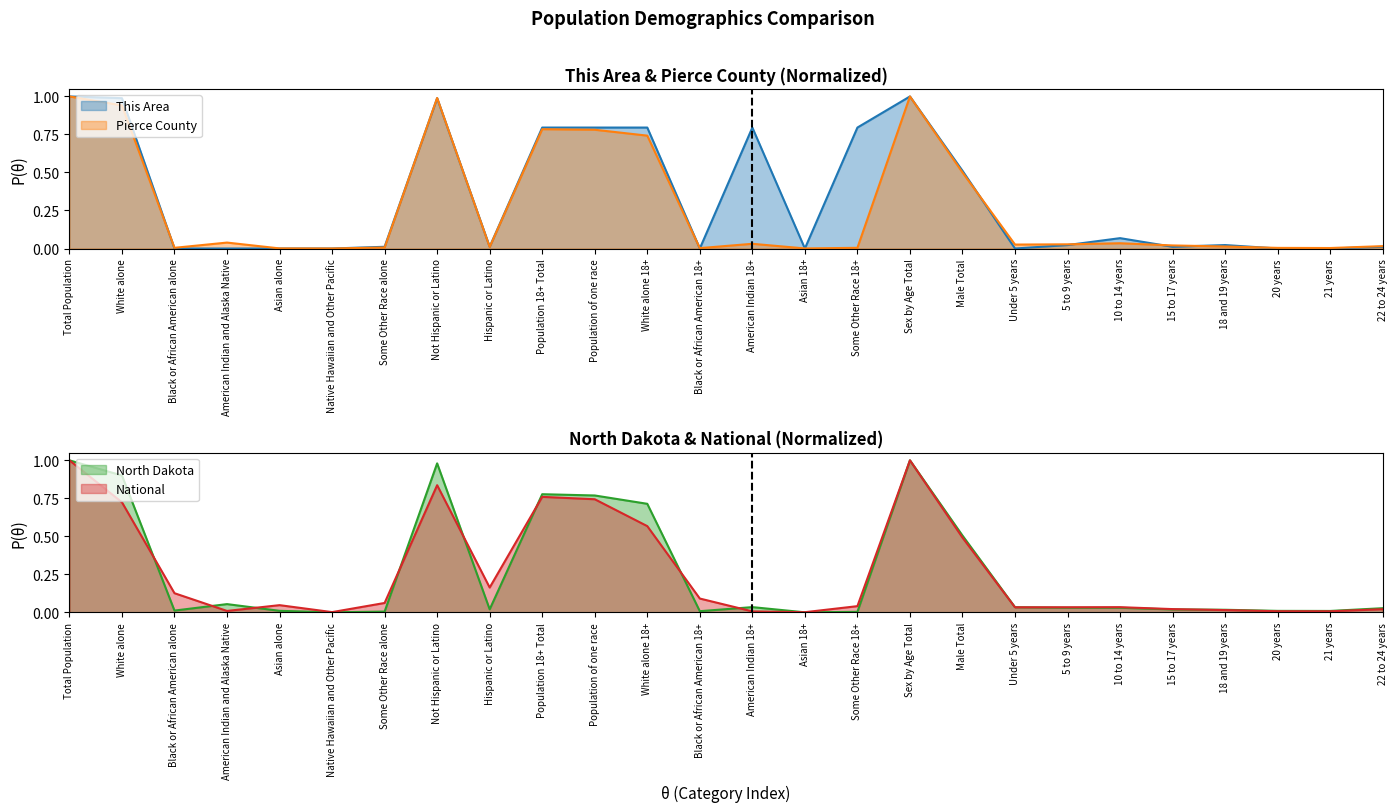

True or false: North Dakota has more than 0 points higher than both neighbors.

True